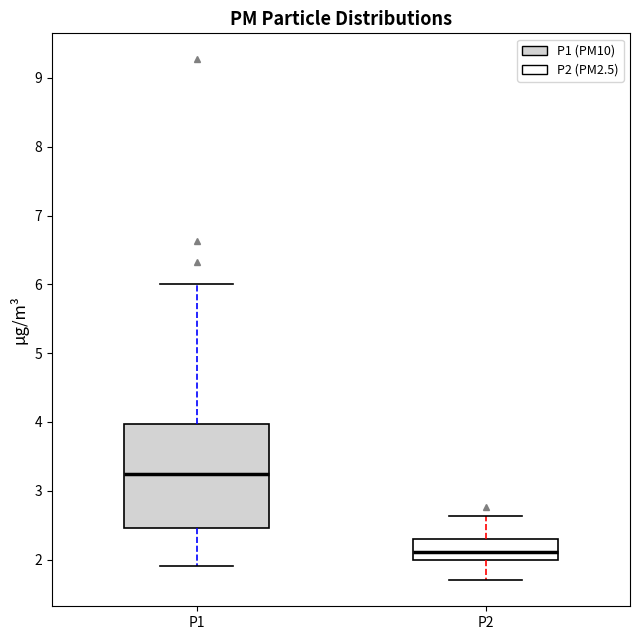

Comparing the boxes themselves (not the whiskers), which one is the tallest?

P1